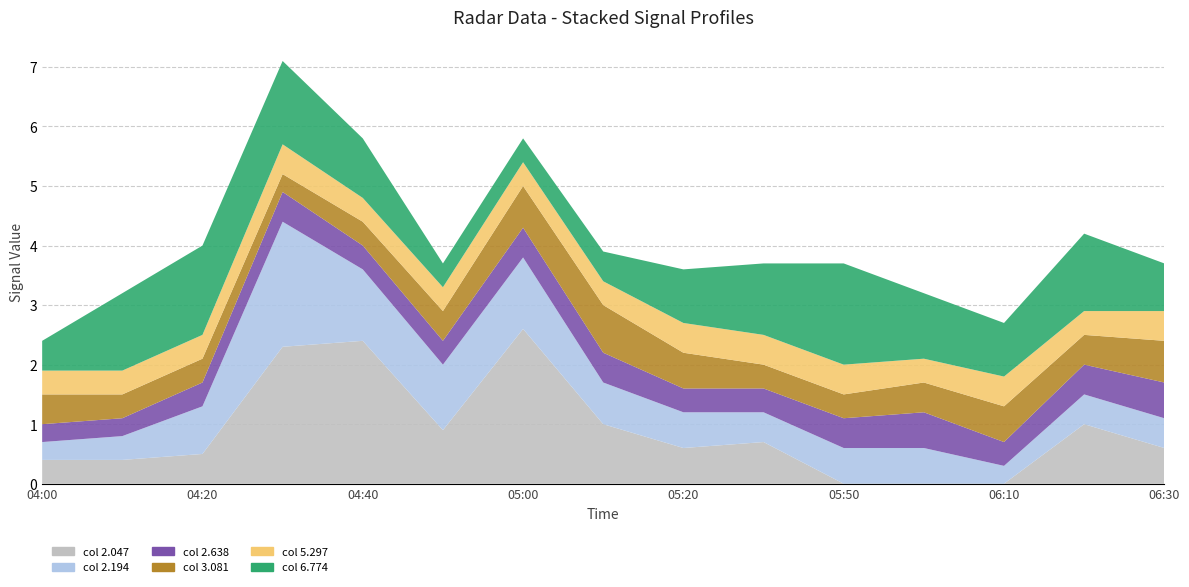

Reading left to right, what are all the values shown in this chart?

2.047: 2010/04/09 04:00=0.4	2010/04/09 04:10=0.4	2010/04/09 04:20=0.5	2010/04/09 04:30=2.3	2010/04/09 04:40=2.4	2010/04/09 04:50=0.9	2010/04/09 05:00=2.6	2010/04/09 05:10=1.0	2010/04/09 05:20=0.6	2010/04/09 05:30=0.7	2010/04/09 05:50=0.0	2010/04/09 06:00=0.0	2010/04/09 06:10=0.0	2010/04/09 06:20=1.0	2010/04/09 06:30=0.6
2.194: 2010/04/09 04:00=0.3	2010/04/09 04:10=0.4	2010/04/09 04:20=0.8	2010/04/09 04:30=2.1	2010/04/09 04:40=1.2	2010/04/09 04:50=1.1	2010/04/09 05:00=1.2	2010/04/09 05:10=0.7	2010/04/09 05:20=0.6	2010/04/09 05:30=0.5	2010/04/09 05:50=0.6	2010/04/09 06:00=0.6	2010/04/09 06:10=0.3	2010/04/09 06:20=0.5	2010/04/09 06:30=0.5
2.638: 2010/04/09 04:00=0.3	2010/04/09 04:10=0.3	2010/04/09 04:20=0.4	2010/04/09 04:30=0.5	2010/04/09 04:40=0.4	2010/04/09 04:50=0.4	2010/04/09 05:00=0.5	2010/04/09 05:10=0.5	2010/04/09 05:20=0.4	2010/04/09 05:30=0.4	2010/04/09 05:50=0.5	2010/04/09 06:00=0.6	2010/04/09 06:10=0.4	2010/04/09 06:20=0.5	2010/04/09 06:30=0.6
3.081: 2010/04/09 04:00=0.5	2010/04/09 04:10=0.4	2010/04/09 04:20=0.4	2010/04/09 04:30=0.3	2010/04/09 04:40=0.4	2010/04/09 04:50=0.5	2010/04/09 05:00=0.7	2010/04/09 05:10=0.8	2010/04/09 05:20=0.6	2010/04/09 05:30=0.4	2010/04/09 05:50=0.4	2010/04/09 06:00=0.5	2010/04/09 06:10=0.6	2010/04/09 06:20=0.5	2010/04/09 06:30=0.7
5.297: 2010/04/09 04:00=0.4	2010/04/09 04:10=0.4	2010/04/09 04:20=0.4	2010/04/09 04:30=0.5	2010/04/09 04:40=0.4	2010/04/09 04:50=0.4	2010/04/09 05:00=0.4	2010/04/09 05:10=0.4	2010/04/09 05:20=0.5	2010/04/09 05:30=0.5	2010/04/09 05:50=0.5	2010/04/09 06:00=0.4	2010/04/09 06:10=0.5	2010/04/09 06:20=0.4	2010/04/09 06:30=0.5
6.774: 2010/04/09 04:00=0.5	2010/04/09 04:10=1.3	2010/04/09 04:20=1.5	2010/04/09 04:30=1.4	2010/04/09 04:40=1.0	2010/04/09 04:50=0.4	2010/04/09 05:00=0.4	2010/04/09 05:10=0.5	2010/04/09 05:20=0.9	2010/04/09 05:30=1.2	2010/04/09 05:50=1.7	2010/04/09 06:00=1.1	2010/04/09 06:10=0.9	2010/04/09 06:20=1.3	2010/04/09 06:30=0.8